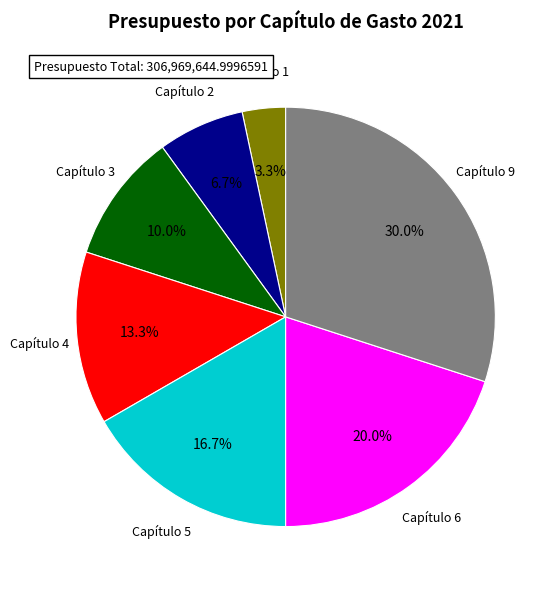

The Capítulo 3 slice represents 24% of the pie. True or false?

False